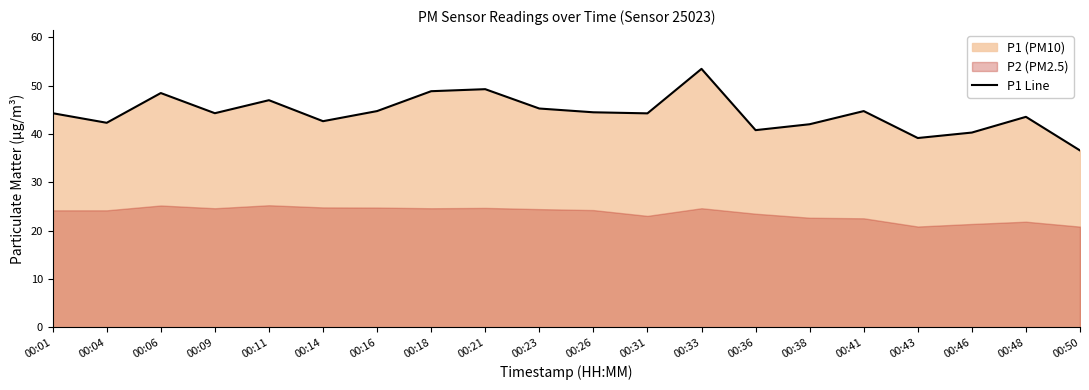

List the labels in order of value, largest first.

00:33, 00:21, 00:18, 00:06, 00:11, 00:23, 00:16, 00:41, 00:26, 00:01, 00:09, 00:31, 00:48, 00:14, 00:04, 00:38, 00:36, 00:46, 00:43, 00:50